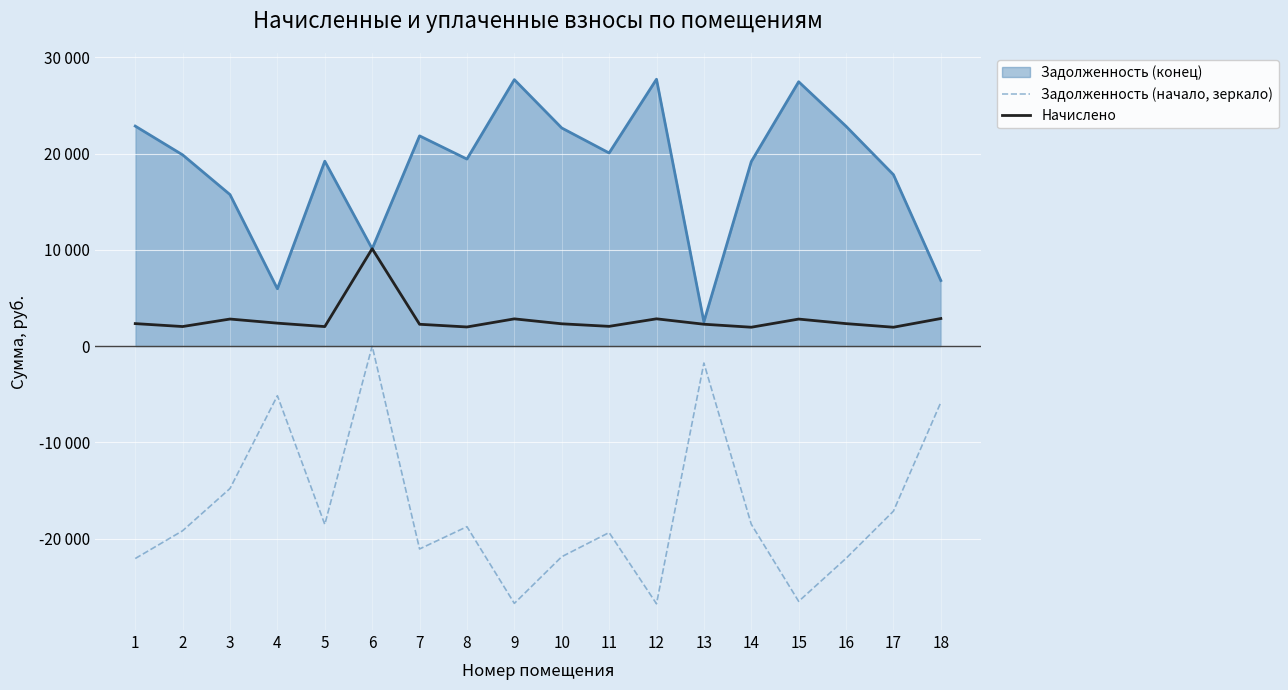

At which label does Начислено reach its minimum?

14